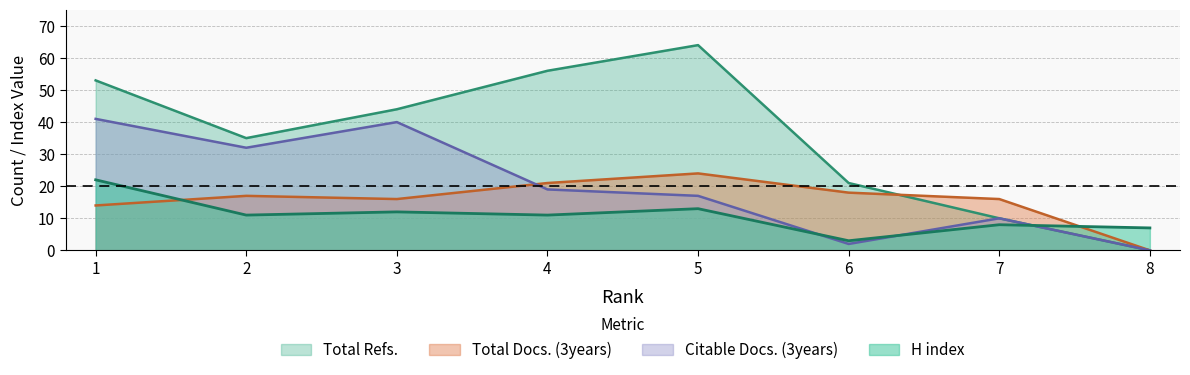

Which series has the widest spread of values?

Total Refs.